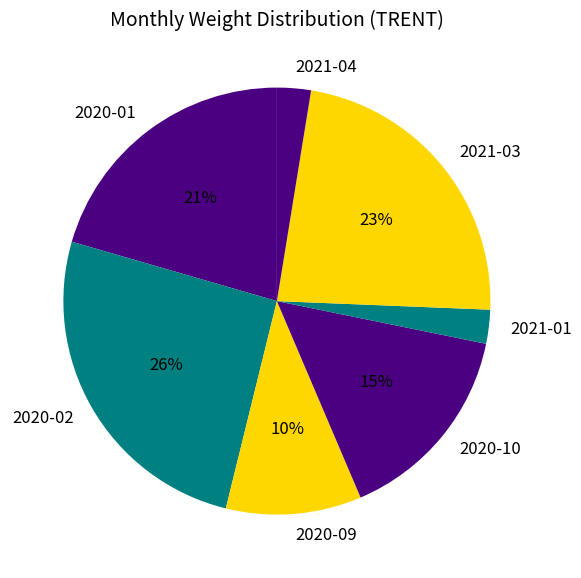

To the nearest percent, what is the difference between the largest and smallest slice percentages?

23%